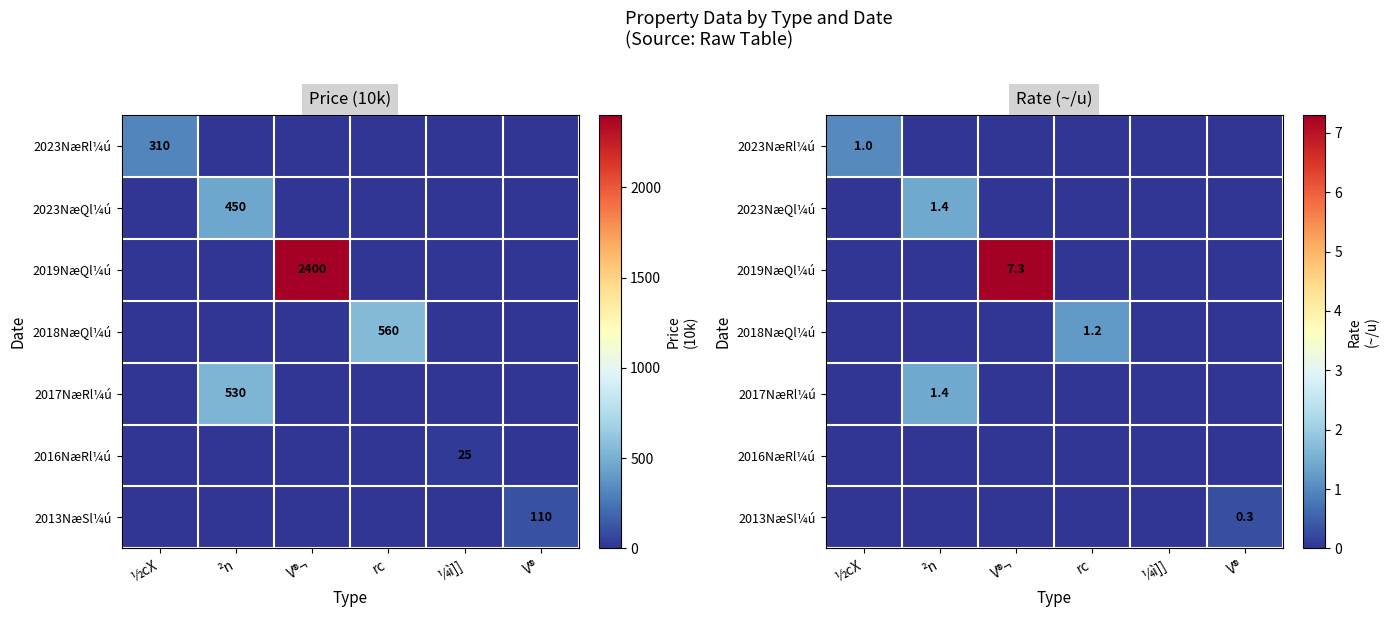

List the labels in order of 2018NæQl¼ú value, smallest first.

½cX, ²n, V®¬, ¼ì]], V®, rc